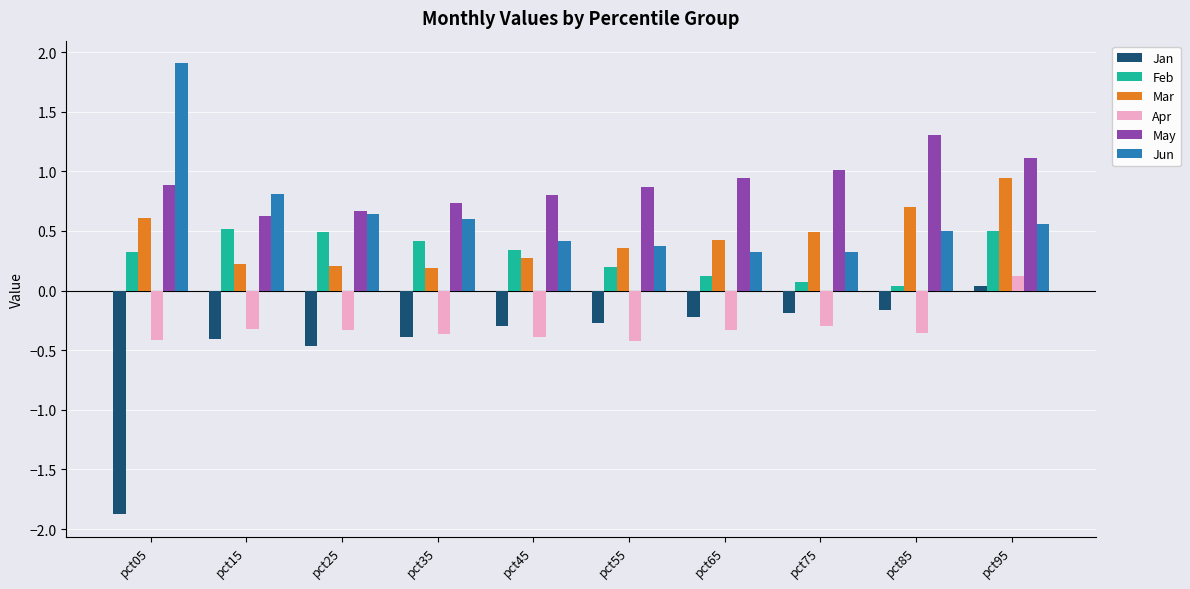

Is it true that Jun equals 0.4 at pct45?

True